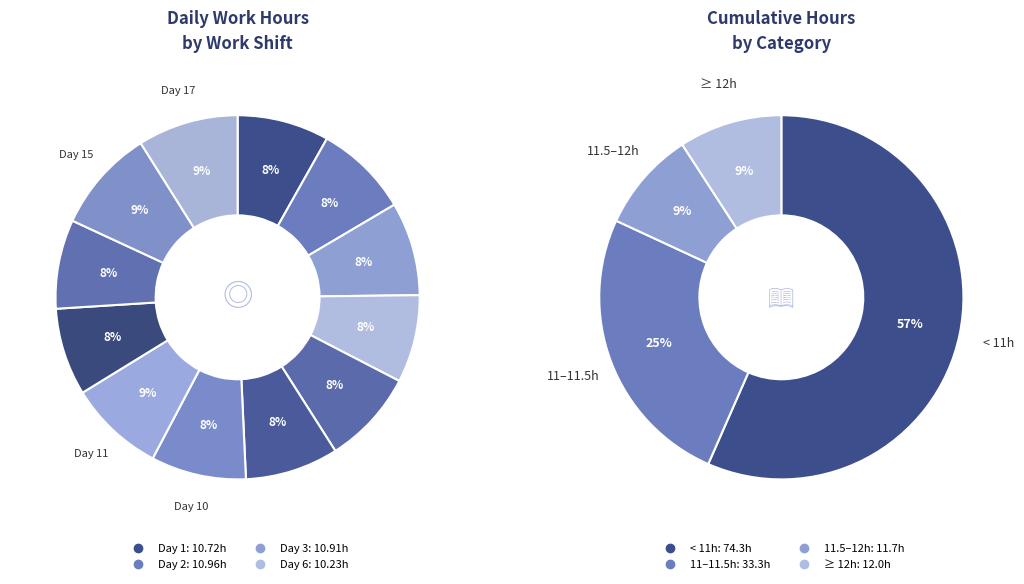

What percentage is the Day 17 slice, to the nearest percent?

9%